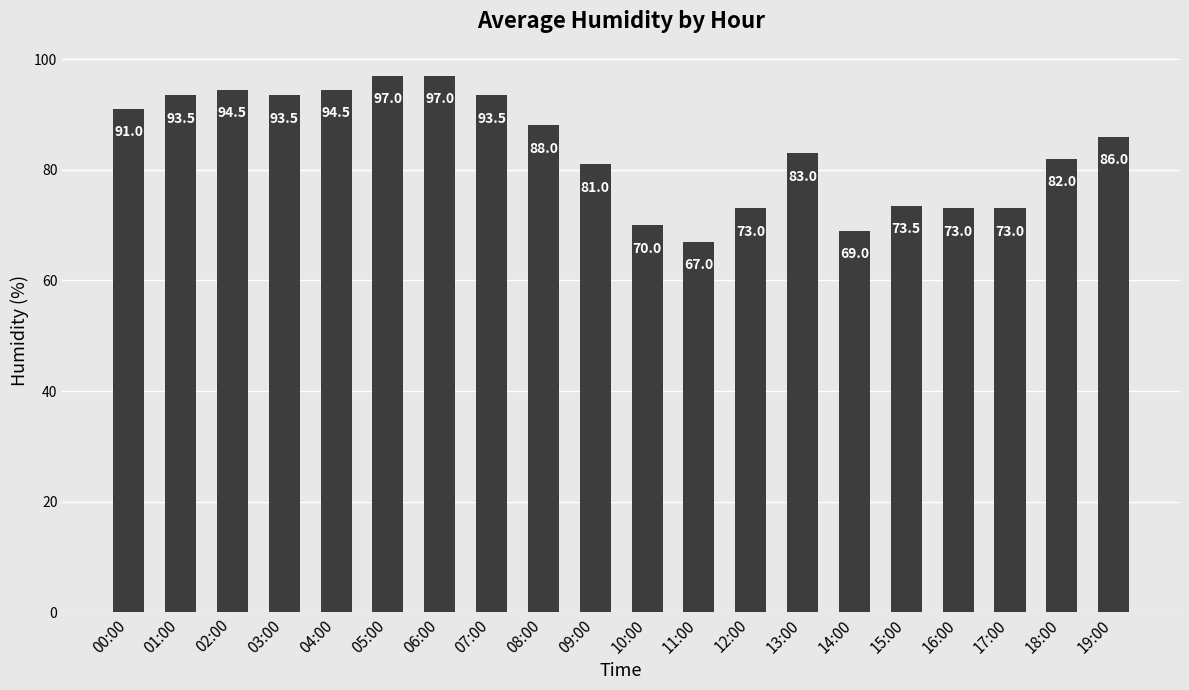

What is the approximate value at 15:00?

73.5